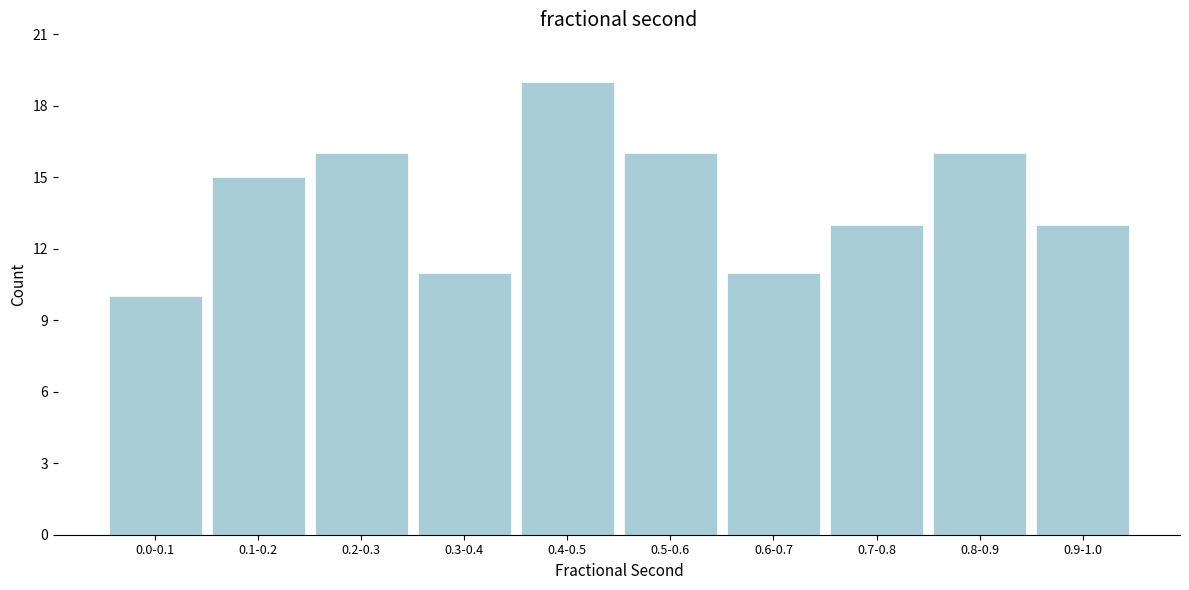

Reading left to right, list all the values displayed in this chart.

10	15	16	11	19	16	11	13	16	13